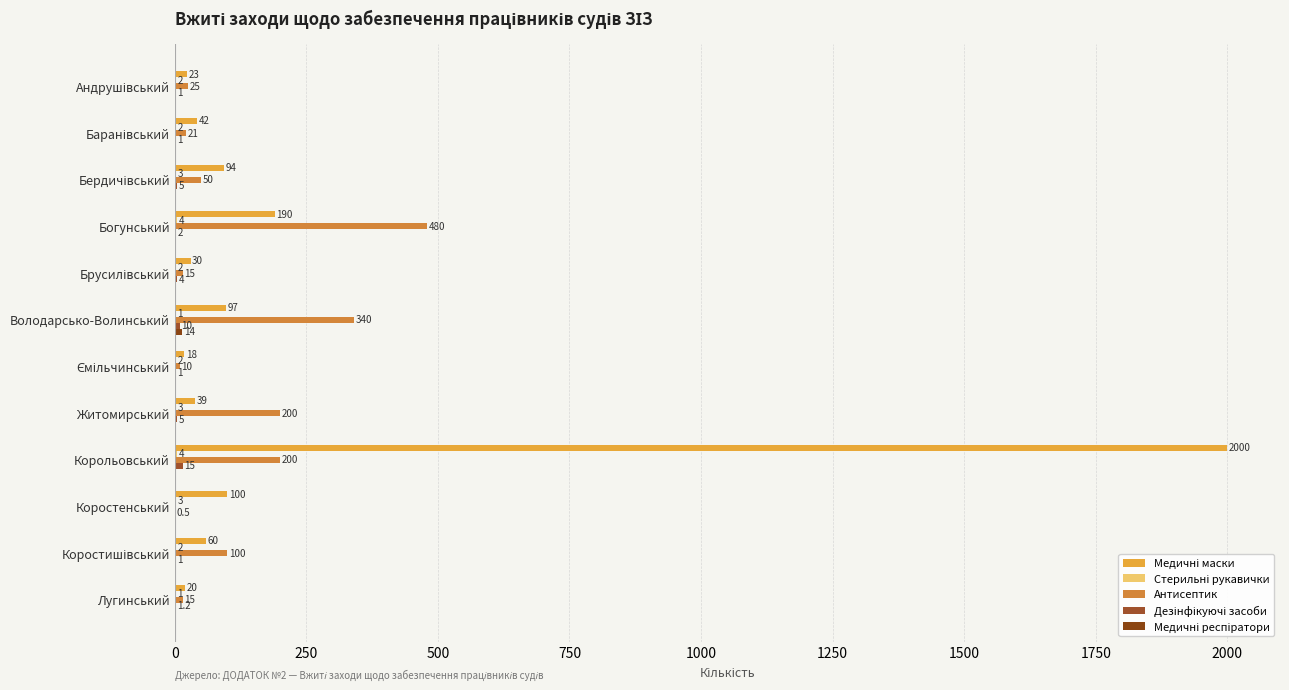

How many categories are shown in the chart?

12